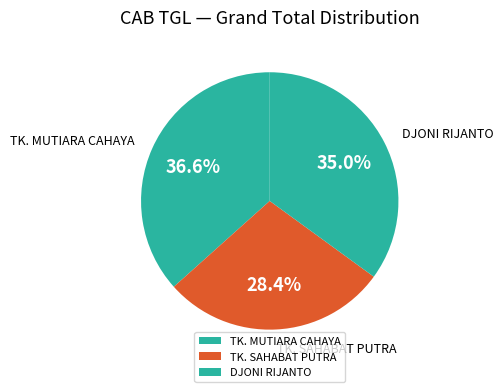

How many segments does this pie chart have?

3